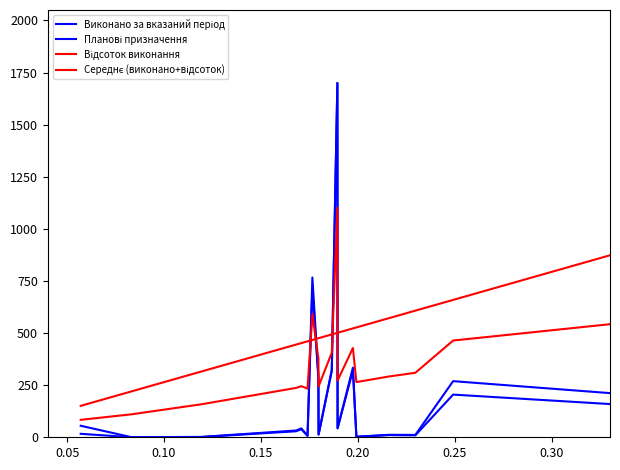

What is the smallest value displayed?

0.1